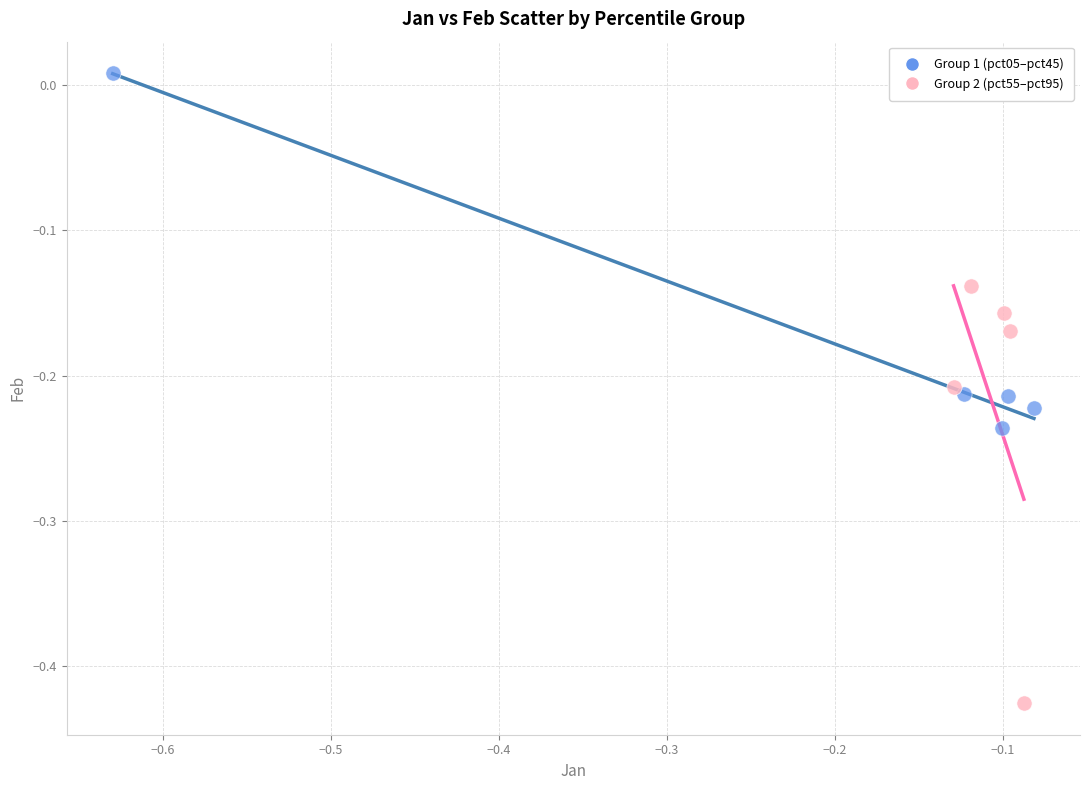

What are all the series names shown in the legend?

Group 1 (pct05–pct45), Group 2 (pct55–pct95)